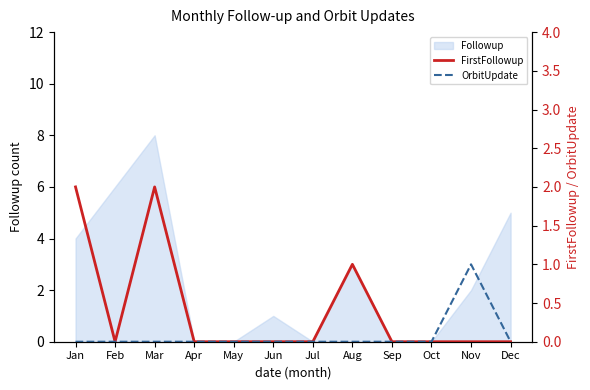

True or false: OrbitUpdate and FirstFollowup intersect in this chart.

False